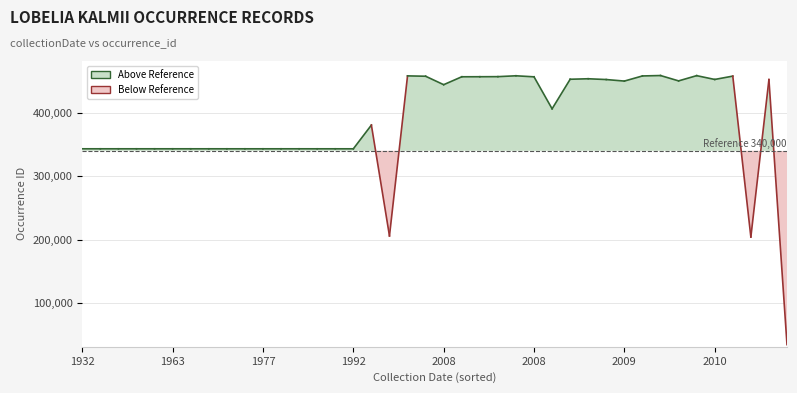

What is the sum of all values?

15365053